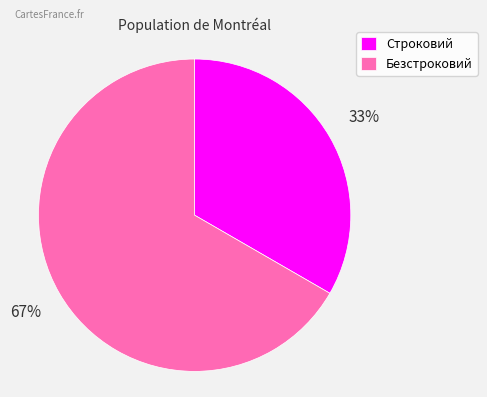

What percentage is the Безстроковий slice, to the nearest percent?

67%